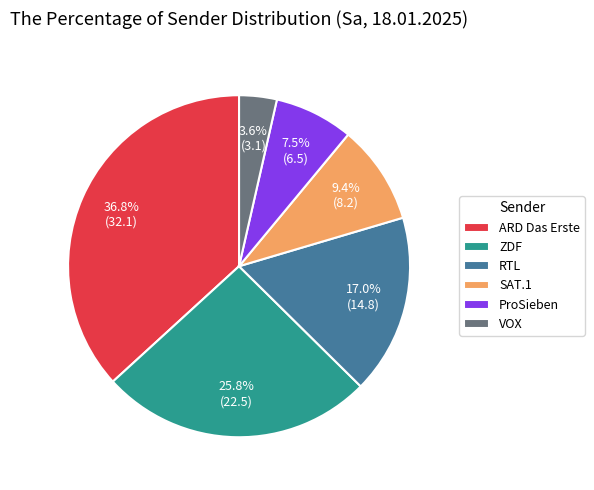

Which has a higher value, ARD Das Erste or ZDF?

ARD Das Erste